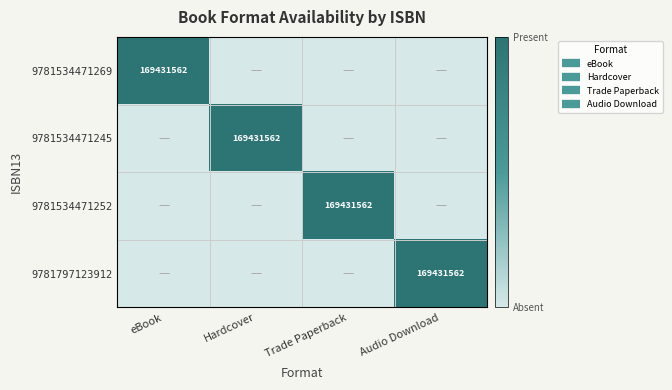

What is the sum of the 9781534471269 values at Hardcover and eBook?

1